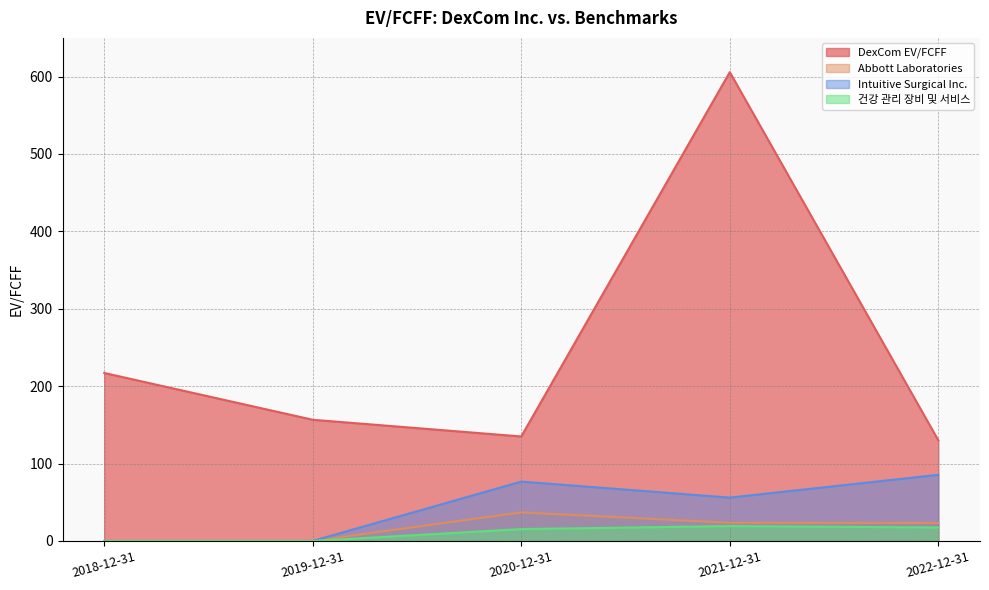

Reading left to right, list all the values displayed in this chart.

DexCom EV/FCFF: 2018-12-31=217.1	2019-12-31=156.6	2020-12-31=135.0	2021-12-31=605.8	2022-12-31=130.1
Abbott Laboratories: 2018-12-31=0.0	2019-12-31=0.0	2020-12-31=36.9	2021-12-31=23.5	2022-12-31=23.2
Intuitive Surgical Inc.: 2018-12-31=0.0	2019-12-31=0.0	2020-12-31=76.7	2021-12-31=56.0	2022-12-31=85.5
건강 관리 장비 및 서비스: 2018-12-31=0.0	2019-12-31=0.0	2020-12-31=15.3	2021-12-31=19.2	2022-12-31=17.4